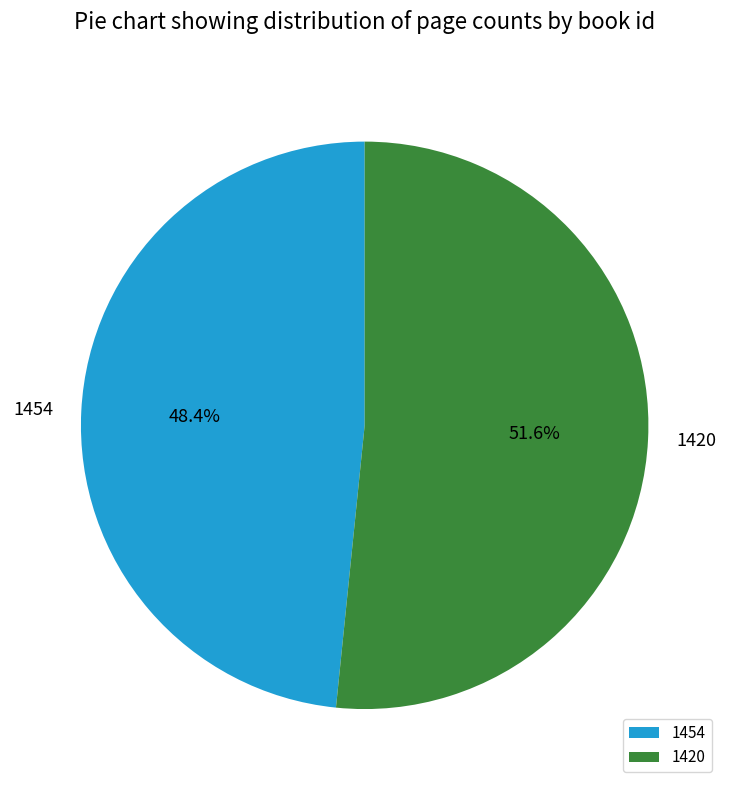

To the nearest percent, what is the difference between the largest and smallest slice percentages?

3%